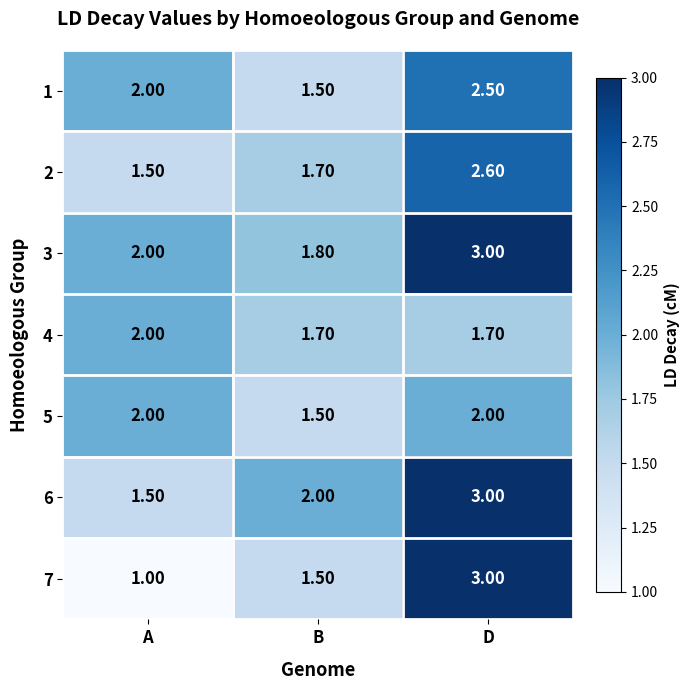

What is the average value of the 3 series?

2.3